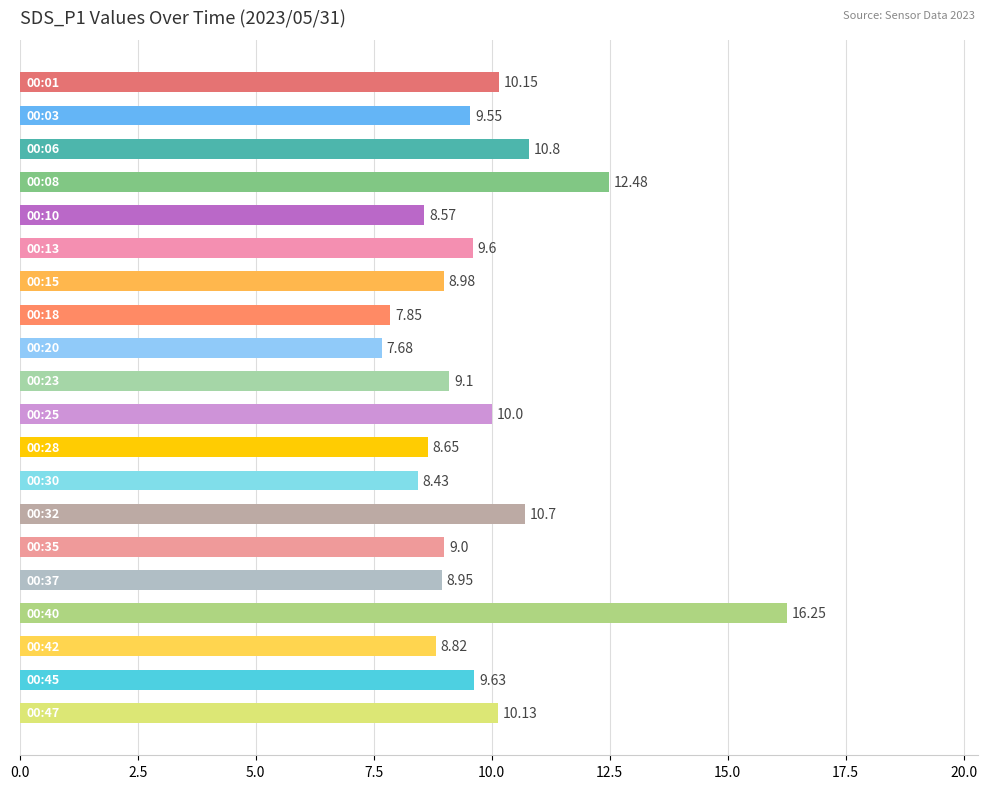

What is the difference between the maximum and minimum values?

8.6